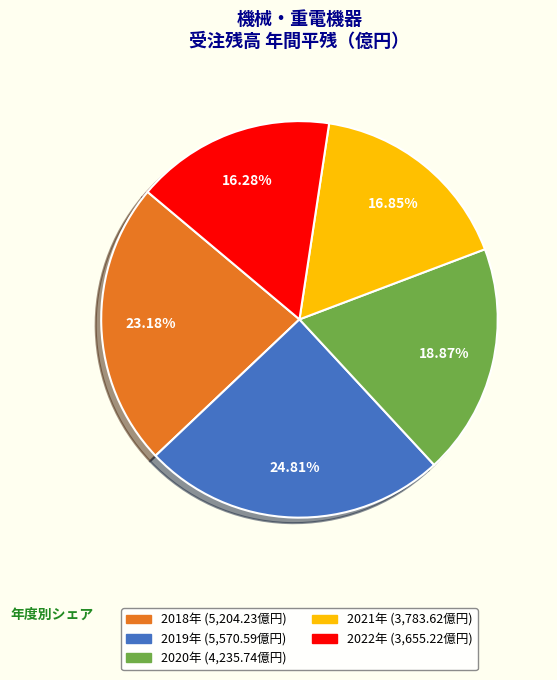

To the nearest percent, what is the average slice percentage?

20%